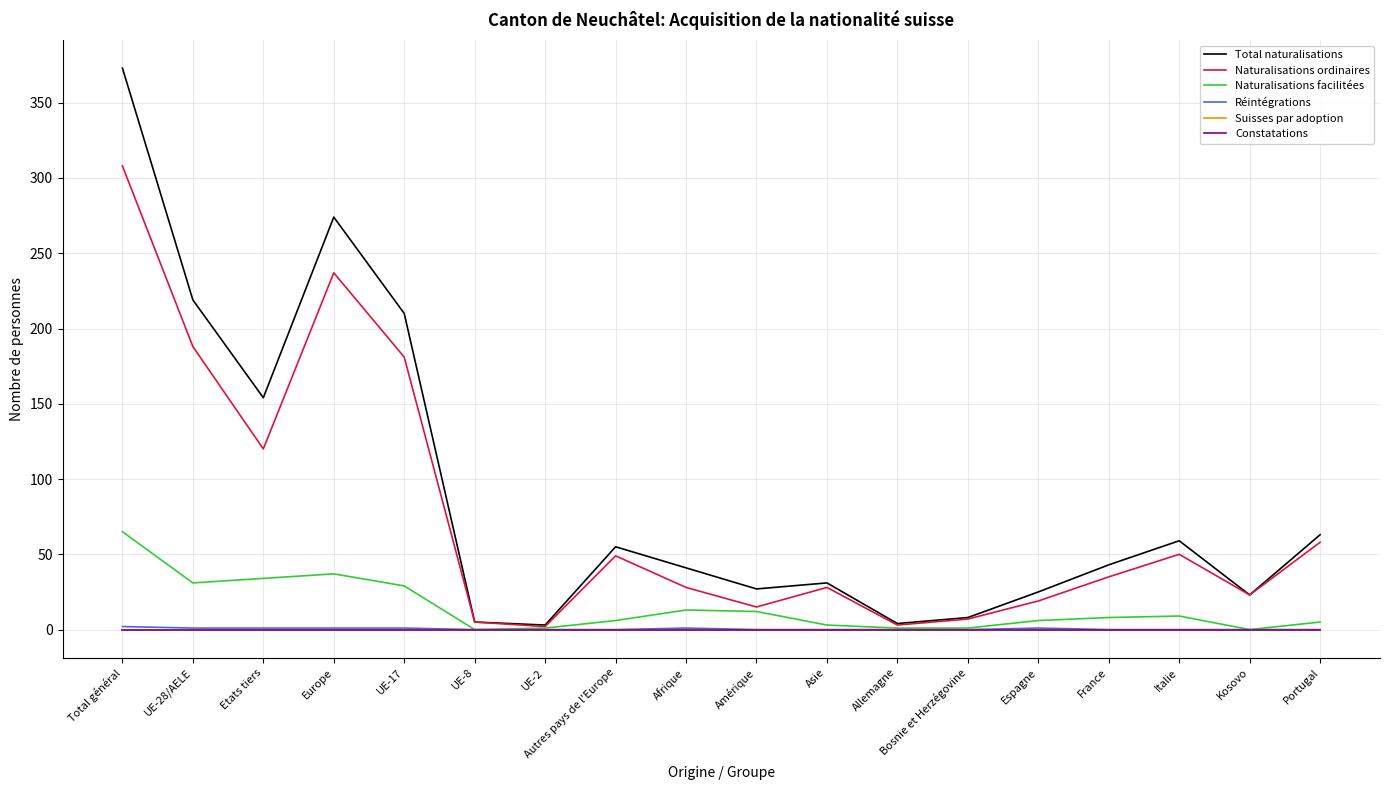

What is the label of the 3rd point from the right?

Italie